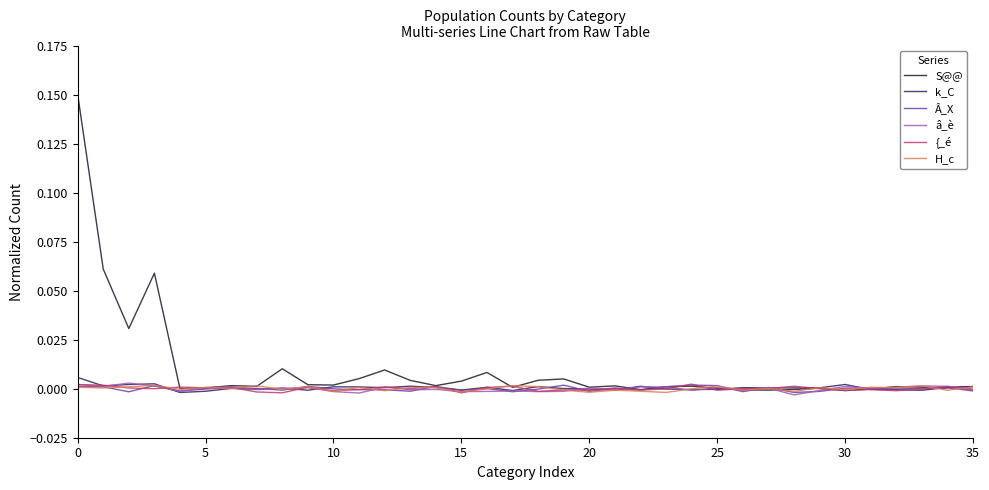

What is the sum of all S@@ values?

0.4